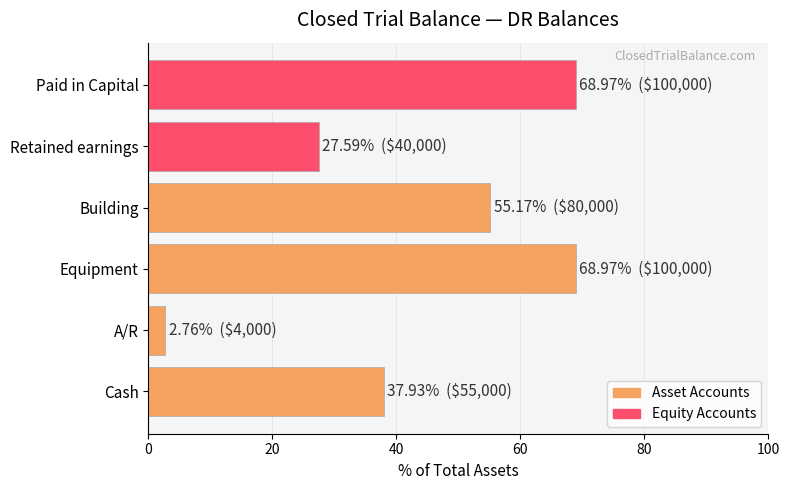

What is the change in value from Equipment to Retained earnings?

-41.4